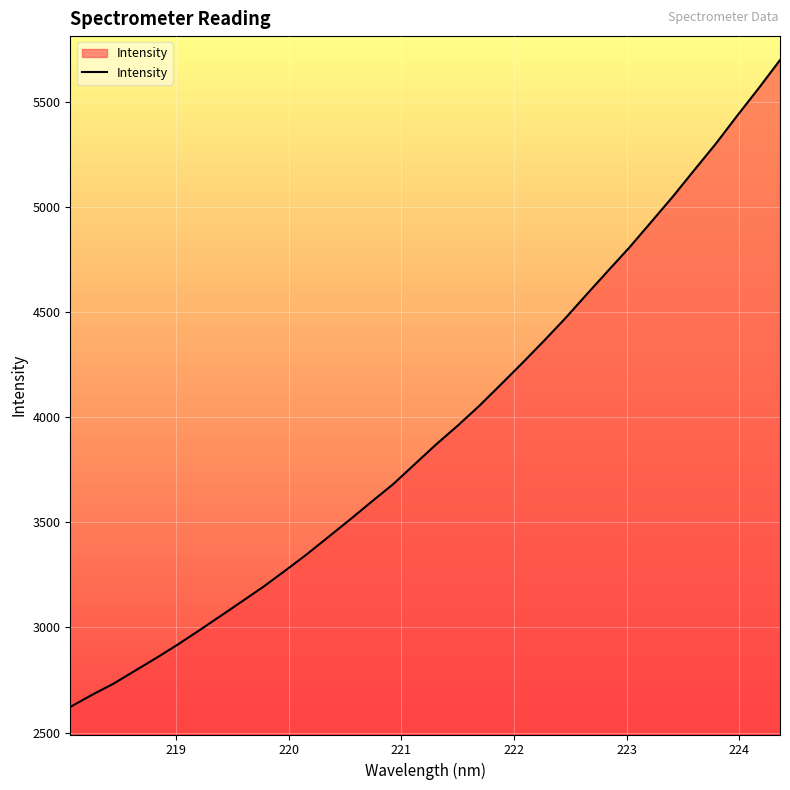

What is the maximum value shown in the chart?

5699.8